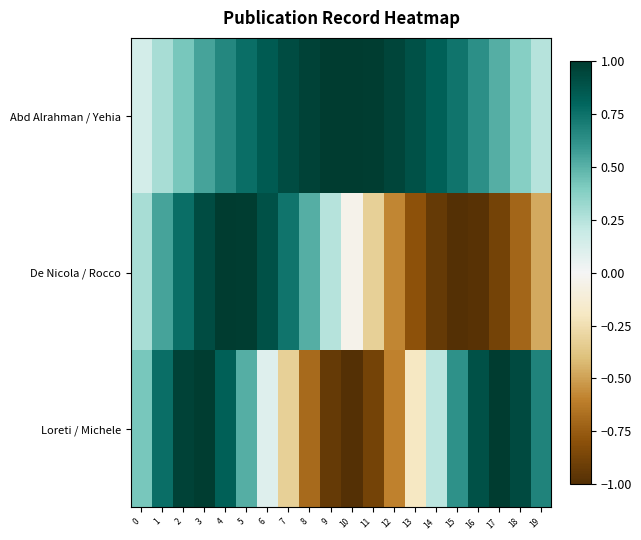

What is the difference between the highest and lowest values at 8?

1.7